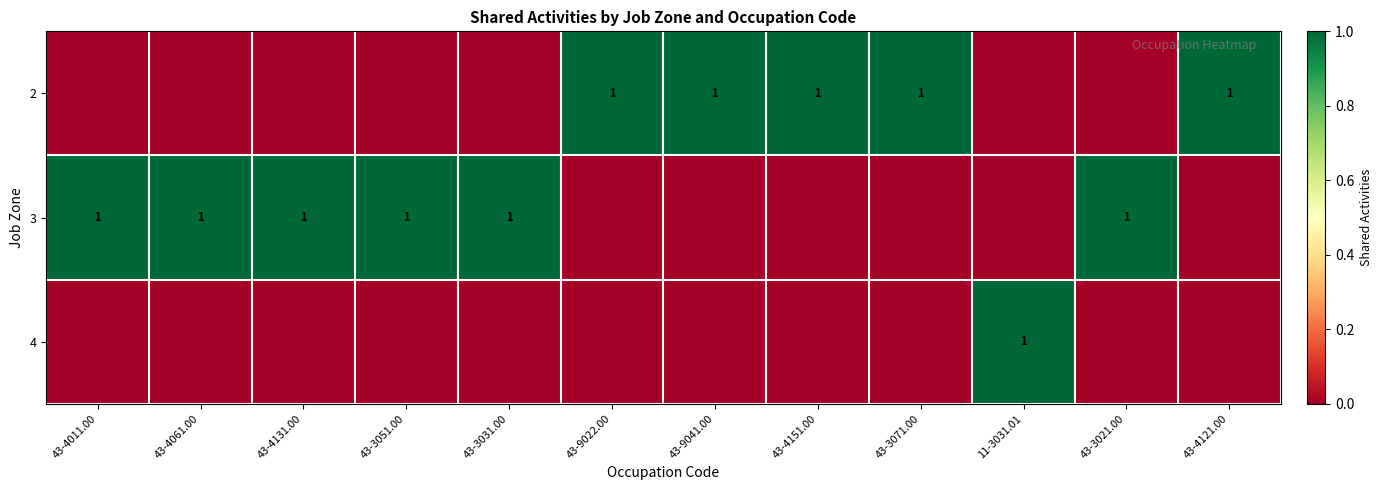

The 3 series shows 1 at 43-3031.00. True or false?

True